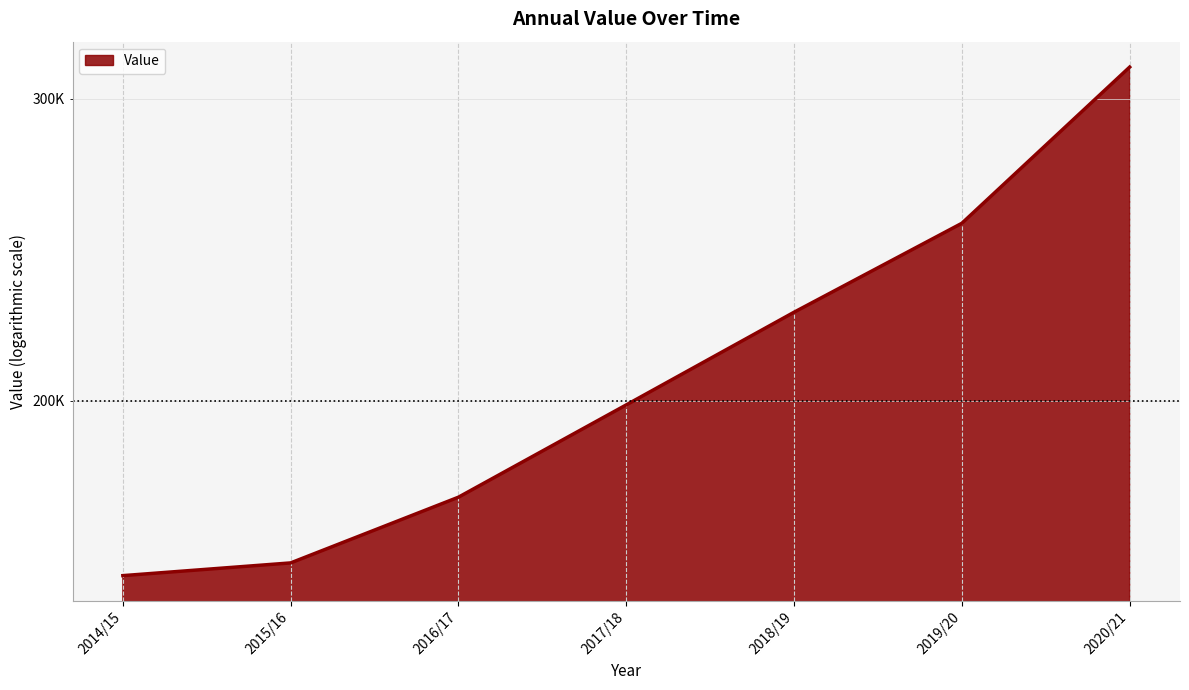

The chart shows a value of 264413 at 2016/17. True or false?

False